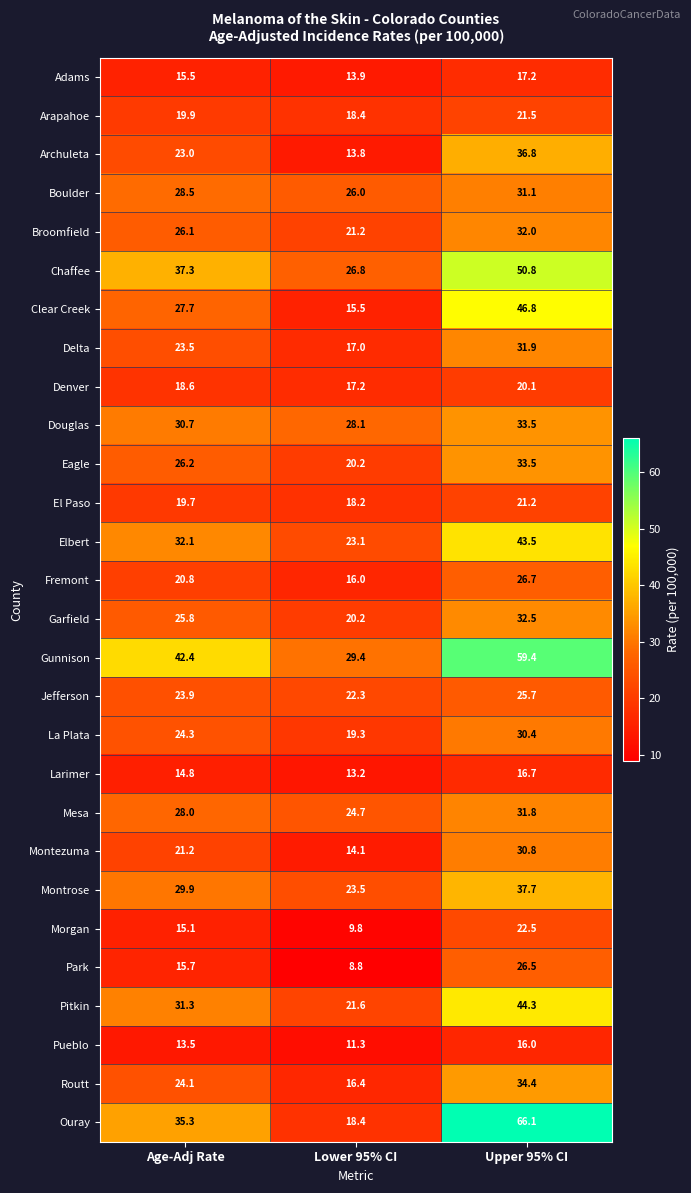

What is the minimum value shown in the chart?

8.8